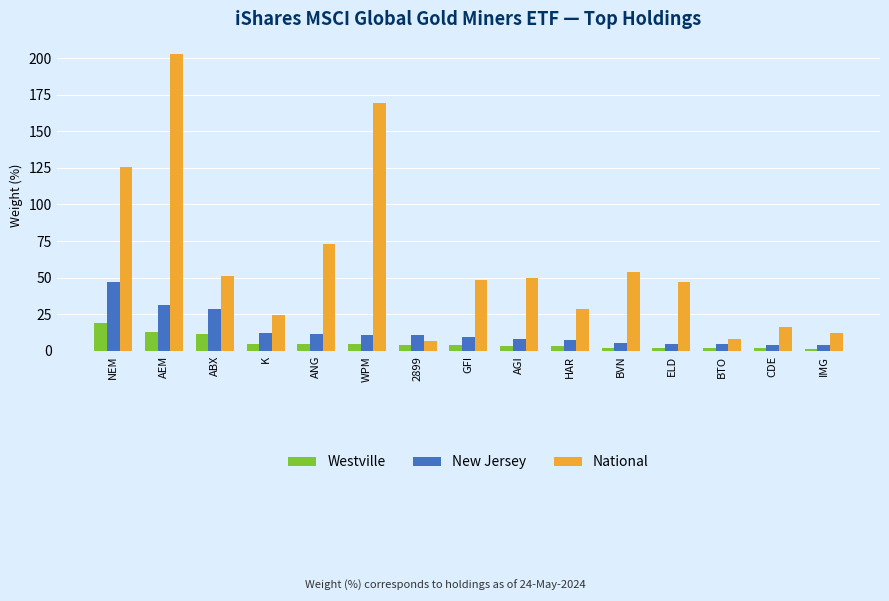

What are all the series names shown in the legend?

Westville, New Jersey, National